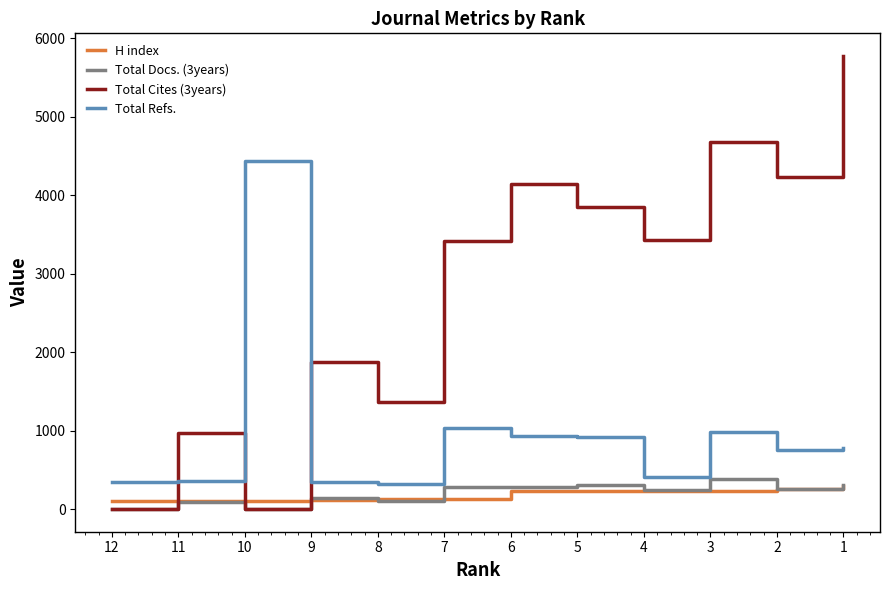

True or false: Total Refs. and Total Docs. (3years) cross at least once.

False